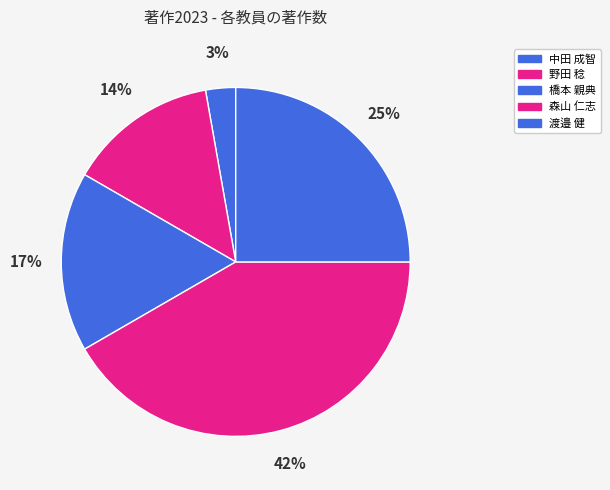

How many segments does this pie chart have?

5